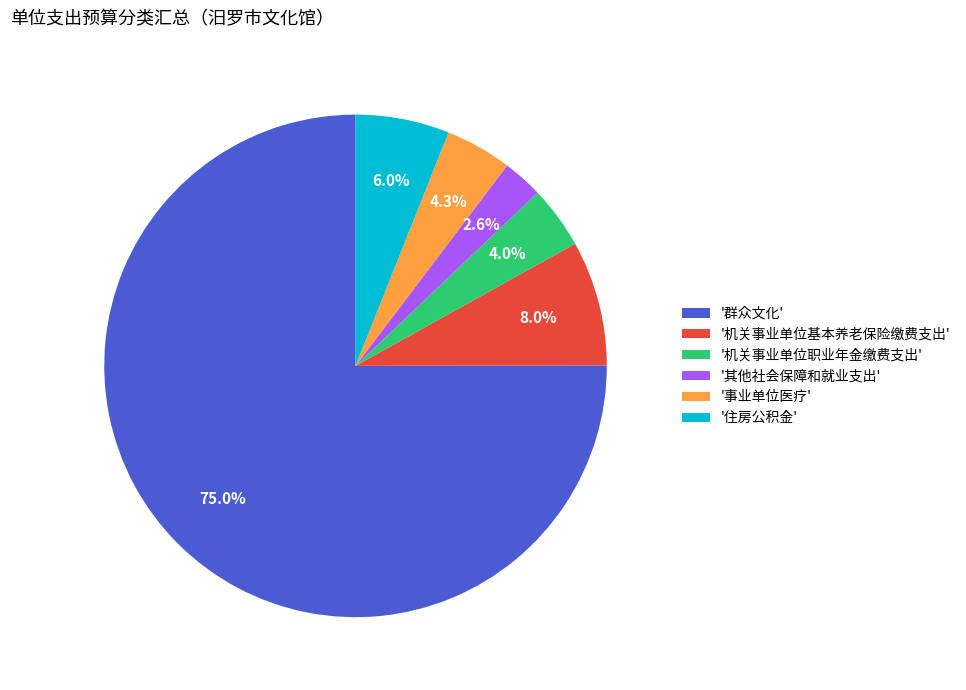

Which slice is the largest?

'群众文化'